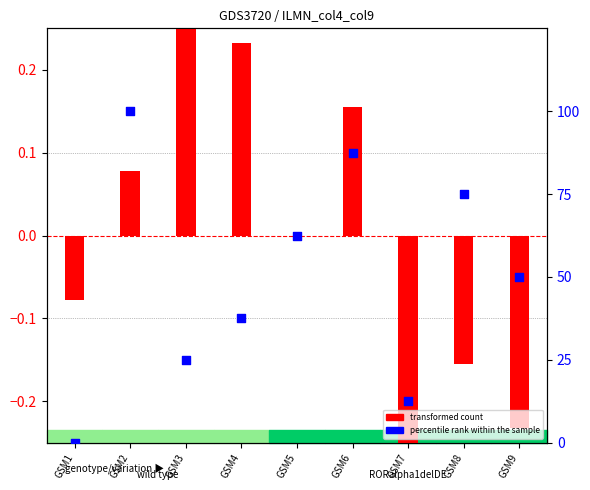

Is the value of percentile rank within the sample at GSM4 greater than the value of transformed count at GSM3?

Yes